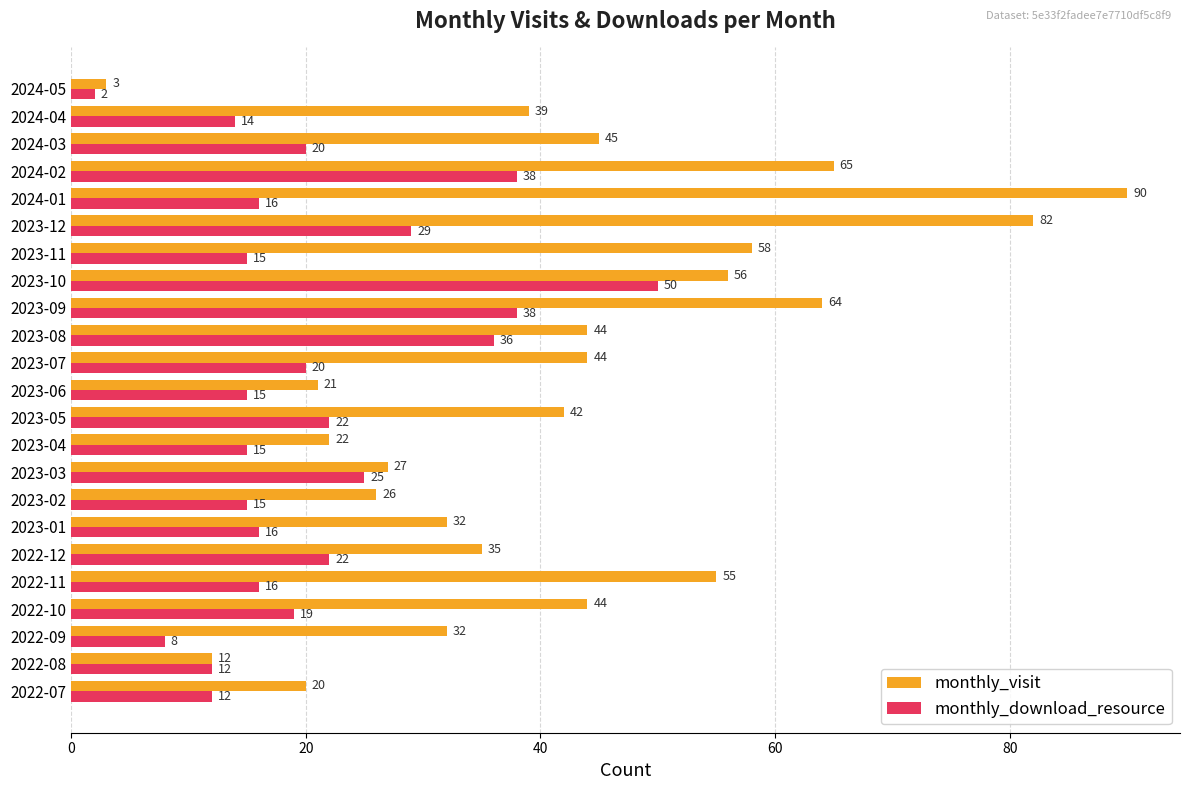

Rank the series by their average value, from lowest to highest.

monthly_download_resource, monthly_visit